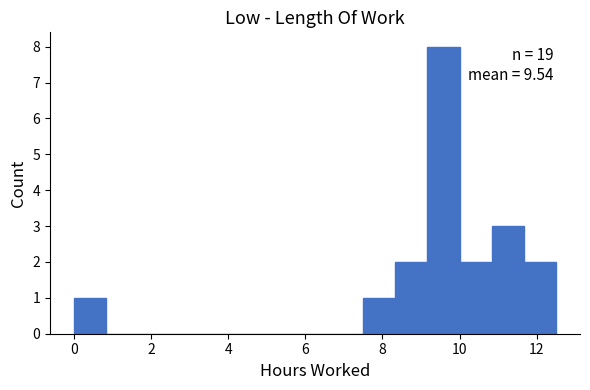

Over which range of the x-axis is the bar tallest?

9.2 to 10.0